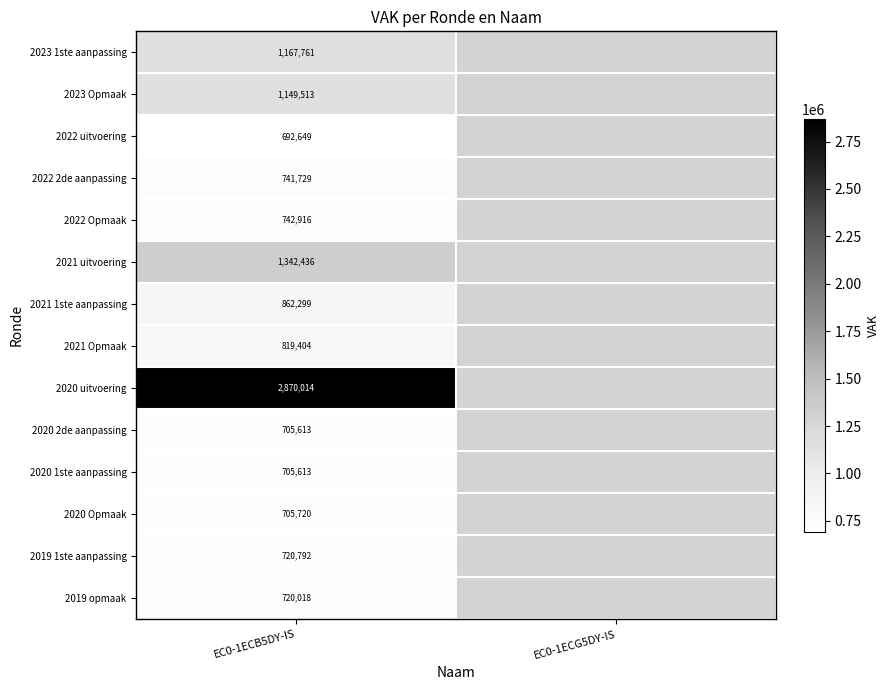

What is the difference between the highest and lowest values at EC0-1ECB5DY-IS?

2177365